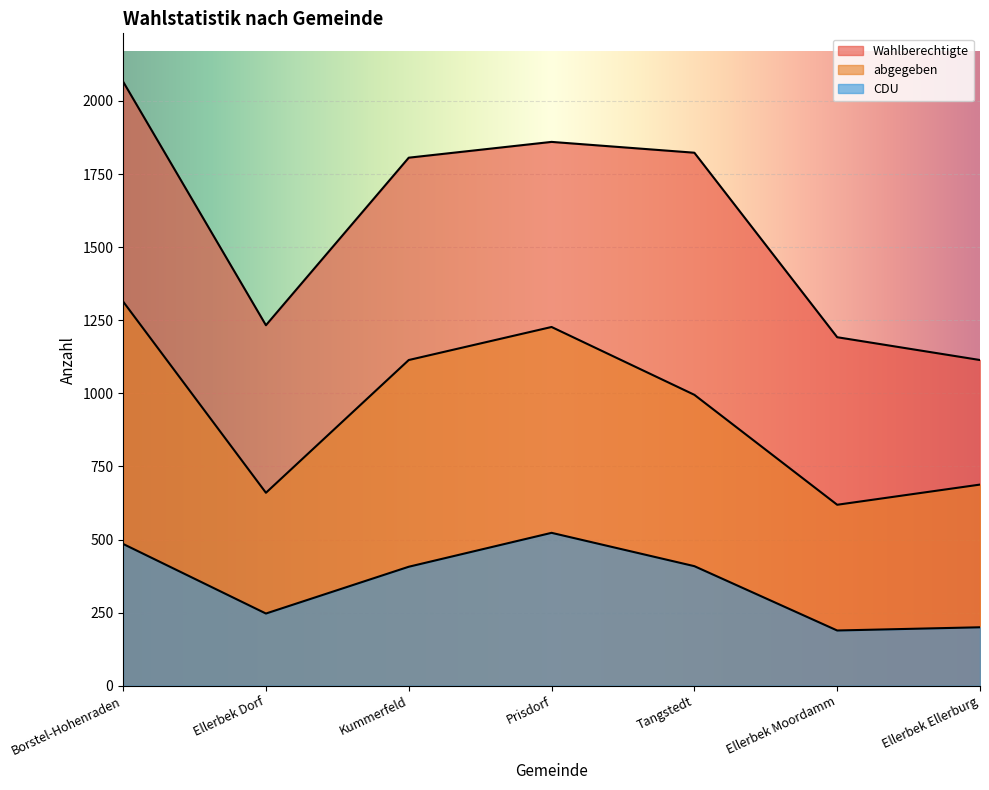

Which category has the lowest value in the CDU series?

Ellerbek Moordamm